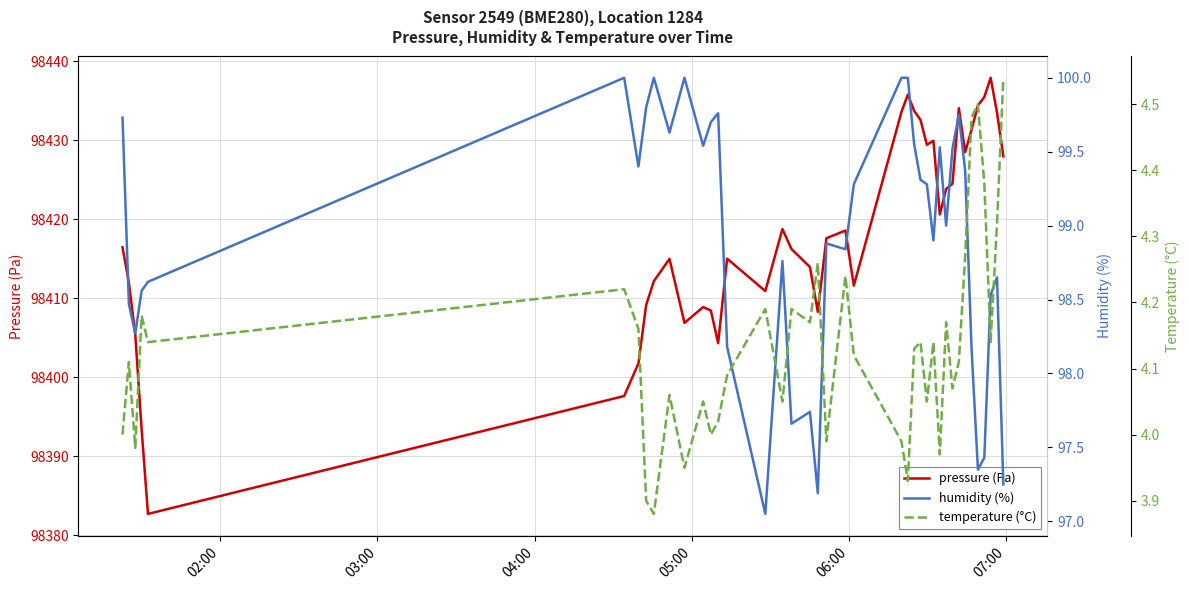

What is the highest value of the pressure (Pa) series?

98437.9